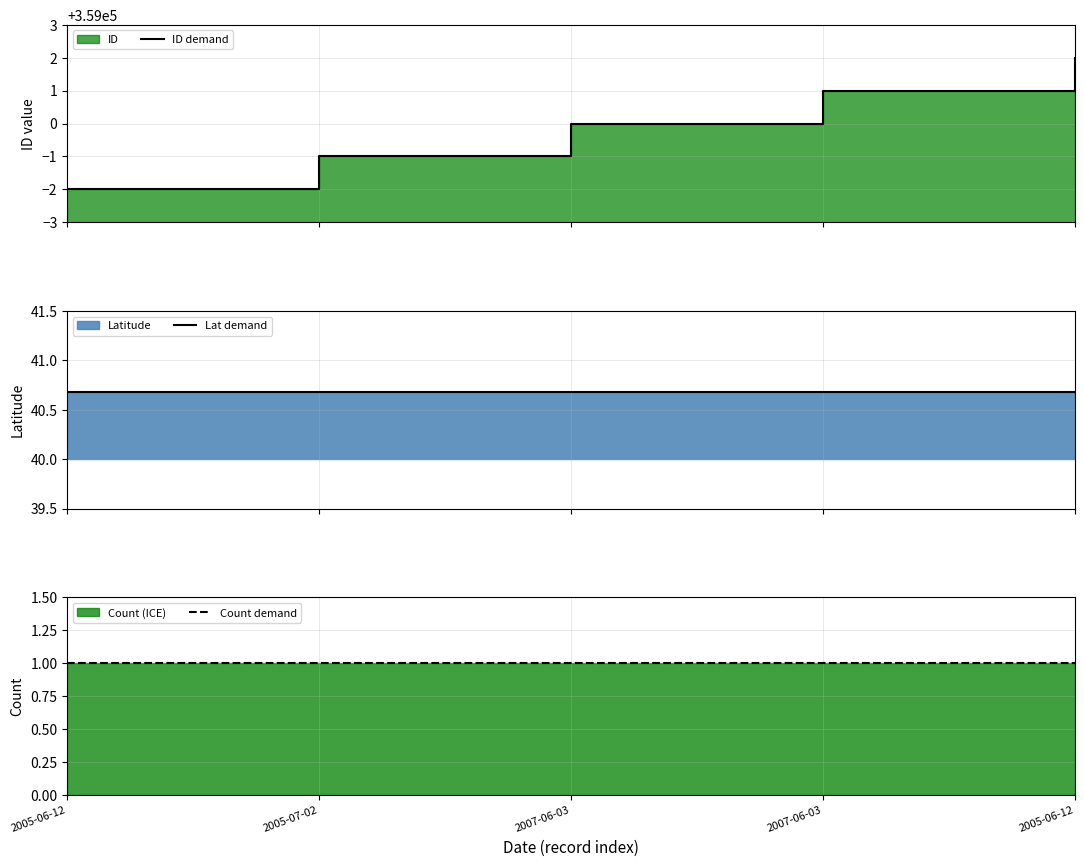

At which label does ID demand reach its peak?

2005-06-12